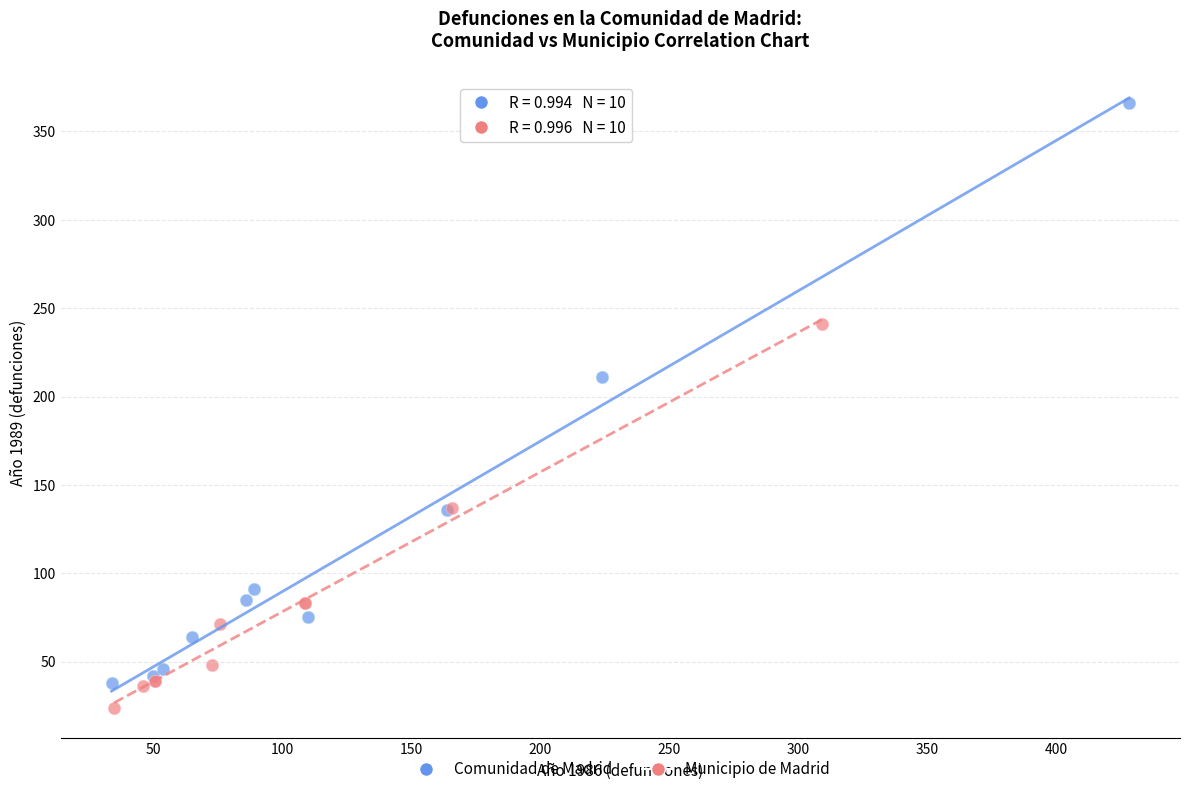

Which series has the largest Y range (max minus min)?

Comunidad de Madrid